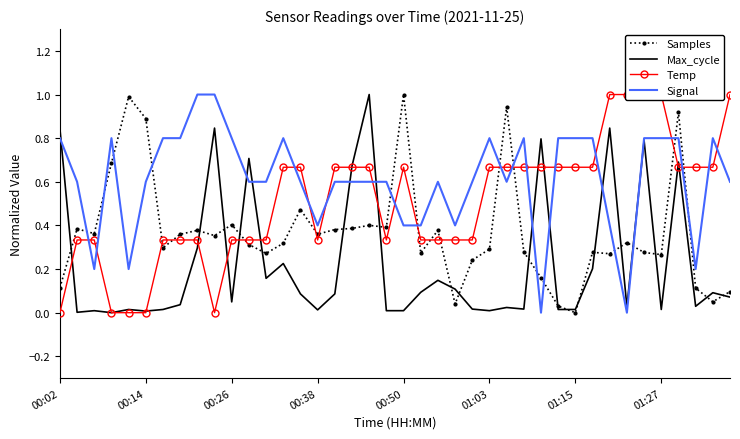

In Signal, how many points are higher than both neighbors (excluding endpoints)?

6